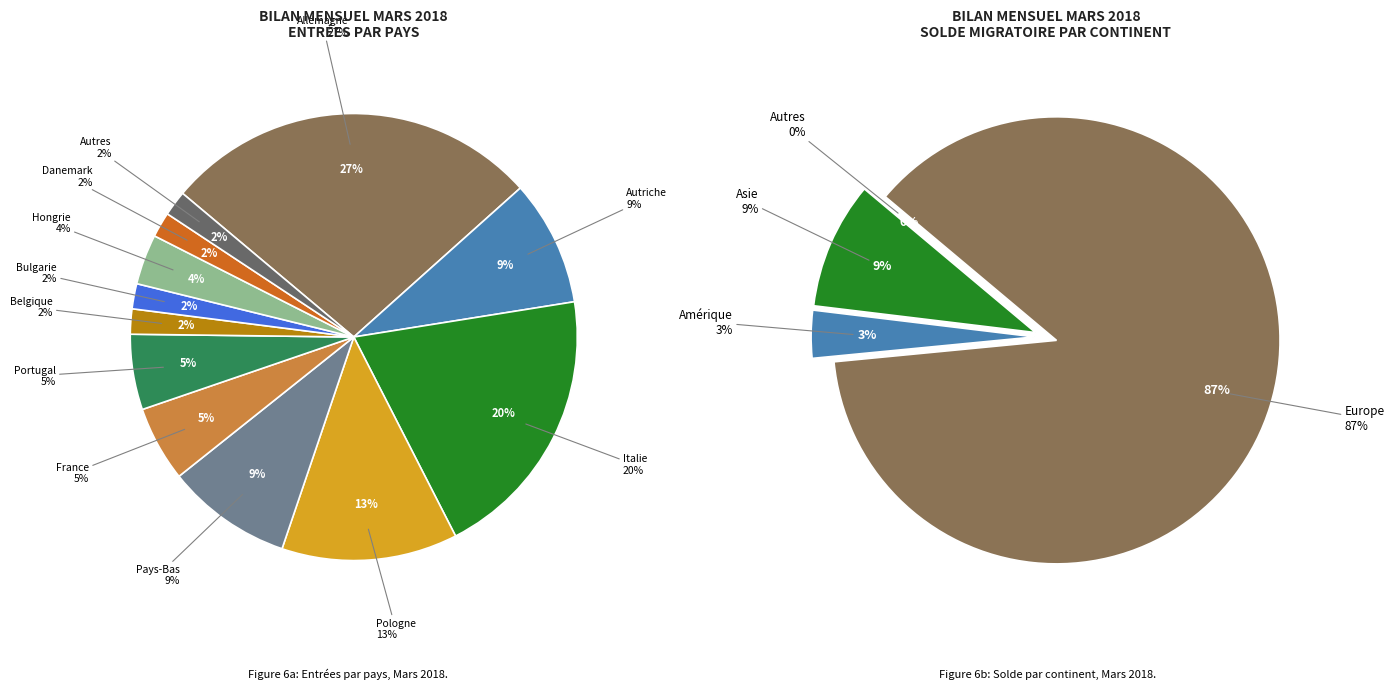

What percentage do Danemark and Pologne together represent?

14.5%